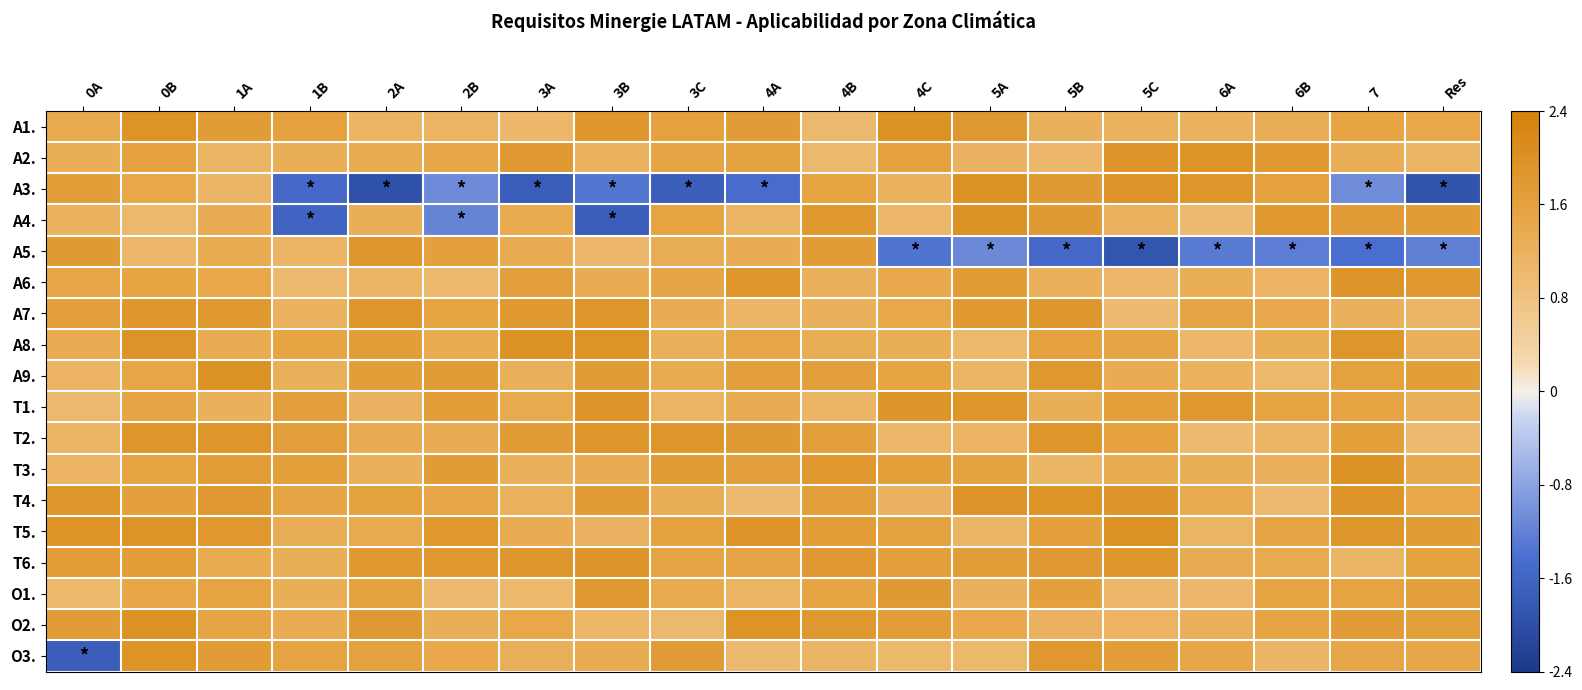

Reading left to right, transcribe all the data shown in this chart.

A1.: 0A=1.4	0B=2.0	1A=1.7	1B=1.6	2A=1.2	2B=1.2	3A=1.1	3B=1.9	3C=1.6	4A=1.7	4B=1.0	4C=2.0	5A=1.8	5B=1.2	5C=1.2	6A=1.2	6B=1.3	7=1.5	Res=1.4
A2.: 0A=1.3	0B=1.6	1A=1.1	1B=1.3	2A=1.4	2B=1.5	3A=1.8	3B=1.2	3C=1.5	4A=1.6	4B=1.0	4C=1.6	5A=1.2	5B=1.1	5C=1.9	6A=2.0	6B=1.8	7=1.3	Res=1.1
A3.: 0A=1.7	0B=1.4	1A=1.1	1B=-1.5	2A=-2.0	2B=-1.1	3A=-1.7	3B=-1.3	3C=-1.7	4A=-1.5	4B=1.5	4C=1.2	5A=2.0	5B=1.8	5C=1.9	6A=1.9	6B=1.6	7=-1.1	Res=-1.9
A4.: 0A=1.2	0B=1.0	1A=1.3	1B=-1.6	2A=1.3	2B=-1.2	3A=1.4	3B=-1.7	3C=1.5	4A=1.1	4B=1.8	4C=1.1	5A=2.0	5B=1.8	5C=1.2	6A=1.0	6B=1.8	7=1.7	Res=1.7
A5.: 0A=1.8	0B=1.1	1A=1.4	1B=1.1	2A=1.9	2B=1.6	3A=1.3	3B=1.1	3C=1.3	4A=1.3	4B=1.7	4C=-1.4	5A=-1.1	5B=-1.5	5C=-1.9	6A=-1.3	6B=-1.2	7=-1.4	Res=-1.2
A6.: 0A=1.5	0B=1.5	1A=1.4	1B=1.0	2A=1.1	2B=1.0	3A=1.6	3B=1.3	3C=1.5	4A=1.9	4B=1.2	4C=1.4	5A=1.8	5B=1.2	5C=1.1	6A=1.3	6B=1.2	7=1.9	Res=1.8
A7.: 0A=1.6	0B=1.9	1A=1.8	1B=1.2	2A=1.9	2B=1.5	3A=1.8	3B=1.9	3C=1.3	4A=1.1	4B=1.2	4C=1.4	5A=1.8	5B=1.9	5C=1.0	6A=1.5	6B=1.4	7=1.2	Res=1.1
A8.: 0A=1.3	0B=1.9	1A=1.3	1B=1.5	2A=1.7	2B=1.4	3A=2.0	3B=2.0	3C=1.3	4A=1.5	4B=1.3	4C=1.3	5A=1.0	5B=1.6	5C=1.5	6A=1.1	6B=1.3	7=1.9	Res=1.2
A9.: 0A=1.1	0B=1.5	1A=2.0	1B=1.2	2A=1.7	2B=1.8	3A=1.2	3B=1.7	3C=1.4	4A=1.6	4B=1.6	4C=1.5	5A=1.1	5B=1.8	5C=1.3	6A=1.2	6B=1.0	7=1.6	Res=1.7
T1.: 0A=1.0	0B=1.5	1A=1.2	1B=1.6	2A=1.2	2B=1.7	3A=1.4	3B=1.9	3C=1.1	4A=1.3	4B=1.1	4C=1.9	5A=1.9	5B=1.3	5C=1.7	6A=1.8	6B=1.6	7=1.5	Res=1.2
T2.: 0A=1.1	0B=1.9	1A=1.9	1B=1.6	2A=1.3	2B=1.3	3A=1.7	3B=1.9	3C=1.9	4A=1.8	4B=1.6	4C=1.1	5A=1.2	5B=1.9	5C=1.6	6A=1.0	6B=1.1	7=1.7	Res=1.0
T3.: 0A=1.2	0B=1.5	1A=1.7	1B=1.7	2A=1.2	2B=1.7	3A=1.2	3B=1.3	3C=1.7	4A=1.6	4B=1.8	4C=1.7	5A=1.6	5B=1.1	5C=1.4	6A=1.3	6B=1.2	7=2.0	Res=1.4
T4.: 0A=1.9	0B=1.6	1A=1.8	1B=1.5	2A=1.6	2B=1.5	3A=1.2	3B=1.7	3C=1.3	4A=1.0	4B=1.6	4C=1.2	5A=1.9	5B=2.0	5C=1.9	6A=1.4	6B=1.0	7=1.9	Res=1.4
T5.: 0A=2.0	0B=2.0	1A=1.9	1B=1.3	2A=1.4	2B=1.9	3A=1.3	3B=1.2	3C=1.6	4A=1.9	4B=1.7	4C=1.6	5A=1.1	5B=1.6	5C=2.0	6A=1.1	6B=1.5	7=1.9	Res=1.7
T6.: 0A=1.7	0B=1.7	1A=1.4	1B=1.3	2A=1.8	2B=1.8	3A=1.9	3B=1.9	3C=1.5	4A=1.5	4B=1.8	4C=1.6	5A=1.7	5B=1.8	5C=1.9	6A=1.3	6B=1.4	7=1.1	Res=1.6
O1.: 0A=1.0	0B=1.5	1A=1.5	1B=1.3	2A=1.6	2B=1.0	3A=1.0	3B=1.8	3C=1.4	4A=1.1	4B=1.5	4C=1.8	5A=1.2	5B=1.6	5C=1.1	6A=1.1	6B=1.5	7=1.5	Res=1.6
O2.: 0A=1.7	0B=2.0	1A=1.5	1B=1.3	2A=1.8	2B=1.3	3A=1.4	3B=1.1	3C=1.0	4A=2.0	4B=1.8	4C=1.7	5A=1.4	5B=1.2	5C=1.2	6A=1.3	6B=1.5	7=1.7	Res=1.7
O3.: 0A=-1.7	0B=2.0	1A=1.7	1B=1.6	2A=1.6	2B=1.4	3A=1.2	3B=1.4	3C=1.8	4A=1.0	4B=1.1	4C=1.0	5A=1.0	5B=1.9	5C=1.7	6A=1.5	6B=1.1	7=1.5	Res=1.5